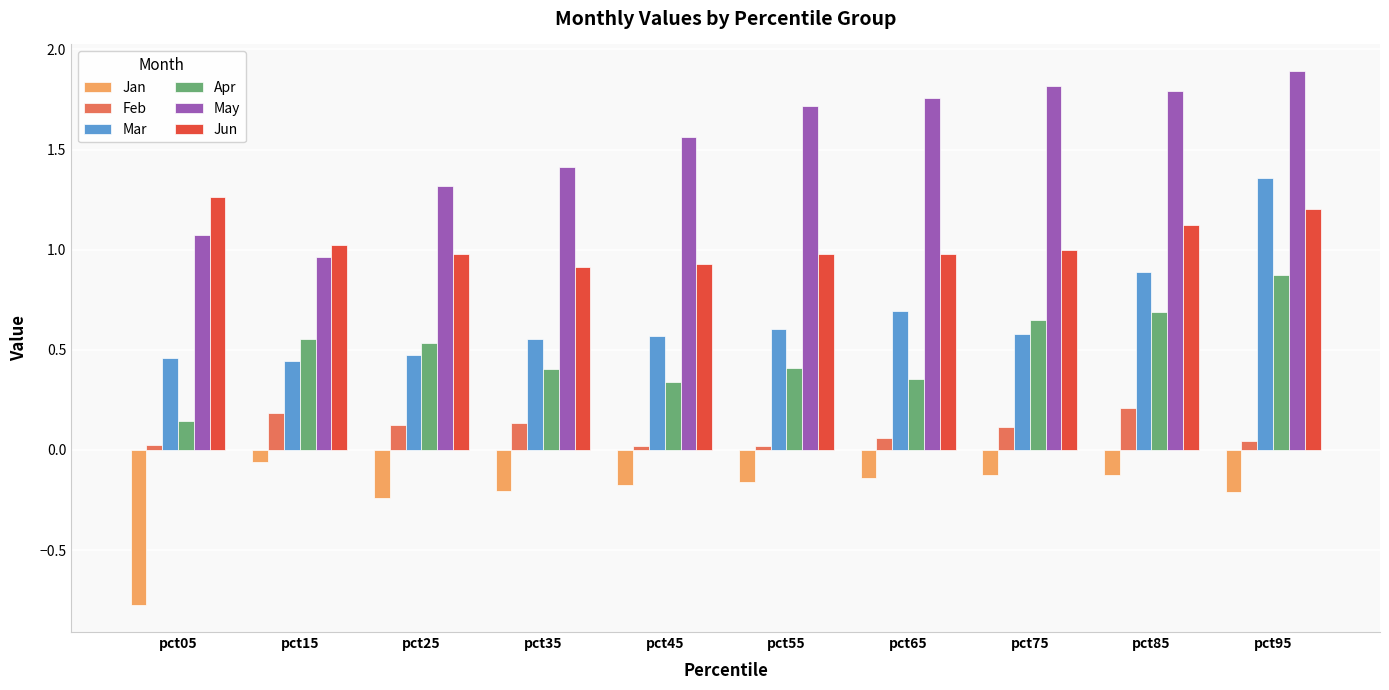

How many distinct data groups are displayed?

6